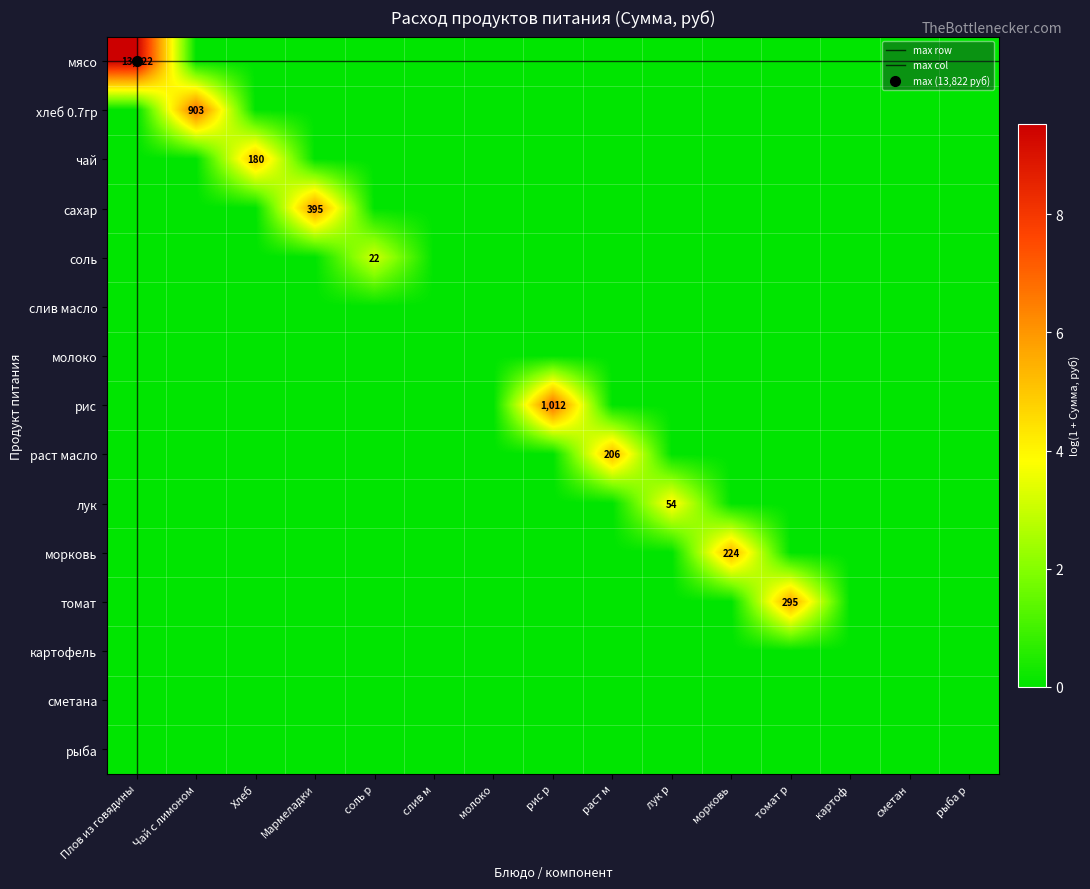

Which series changed the most between соль р and морковь?

морковь